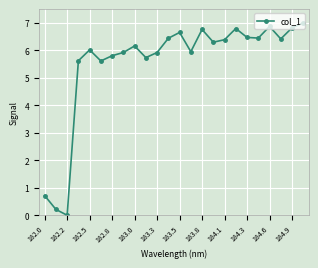

What is the maximum value shown in the chart?

7.0